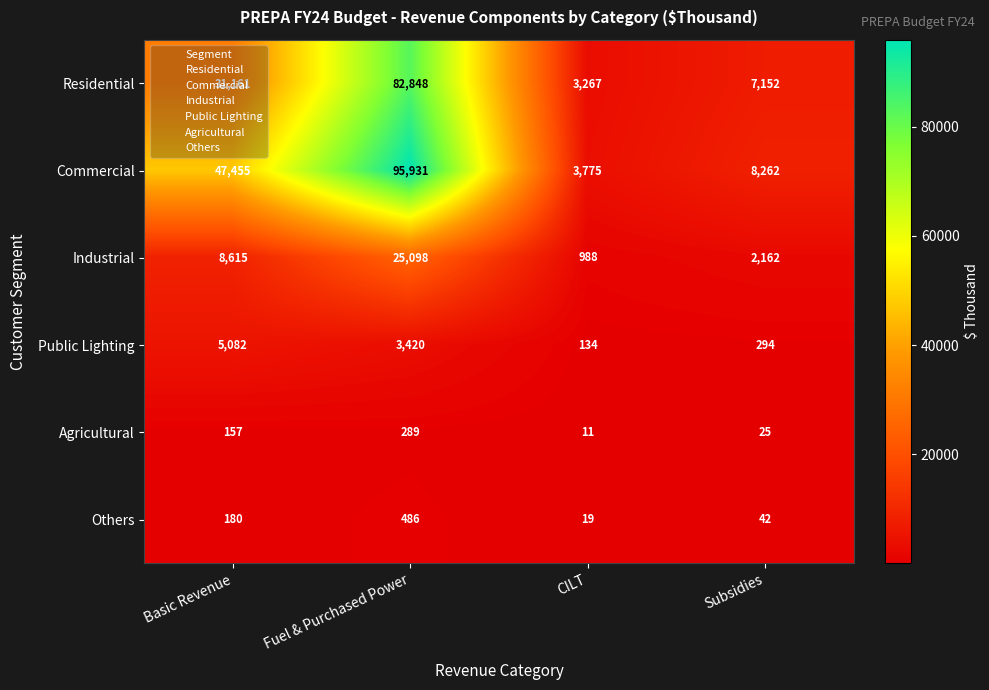

How many values in the Residential series are below 31161?

2